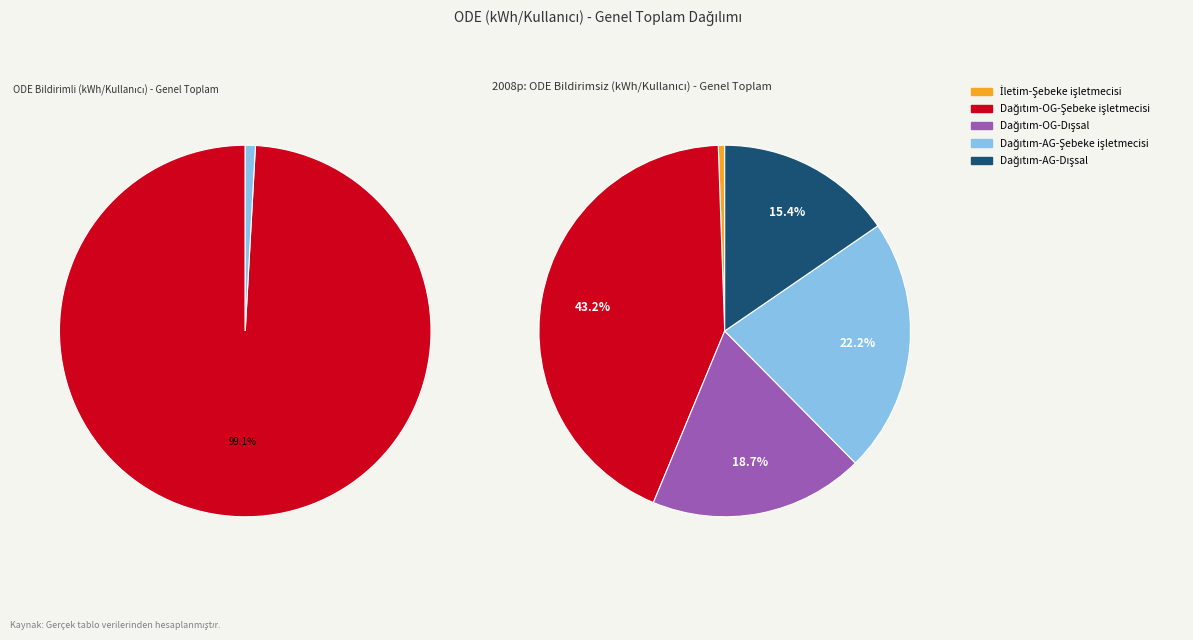

Between Dağıtım-AG-Dışsal and Dağıtım-AG-Şebeke işletmecisi, which is larger?

Dağıtım-AG-Şebeke işletmecisi